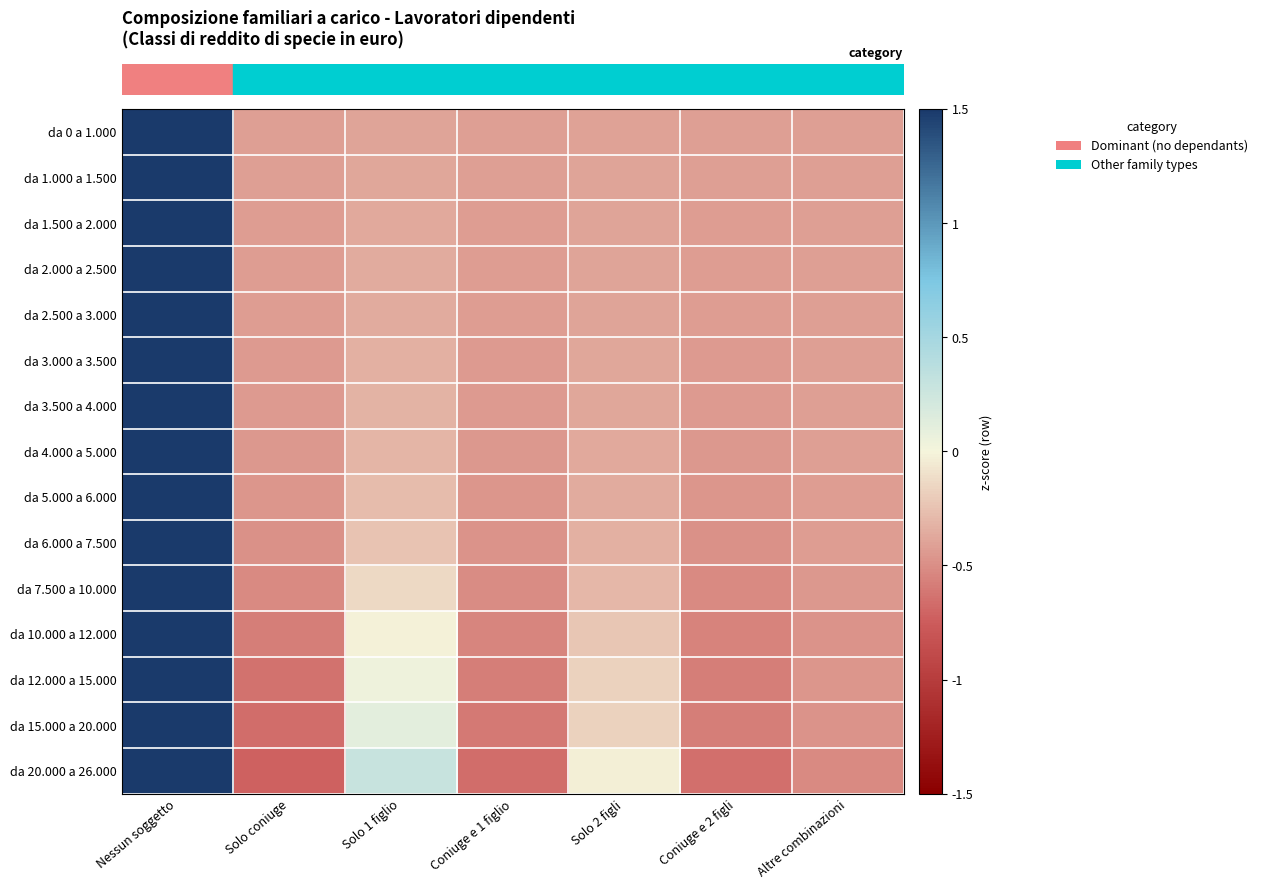

At which category is the sum across all series the highest?

Nessun soggetto